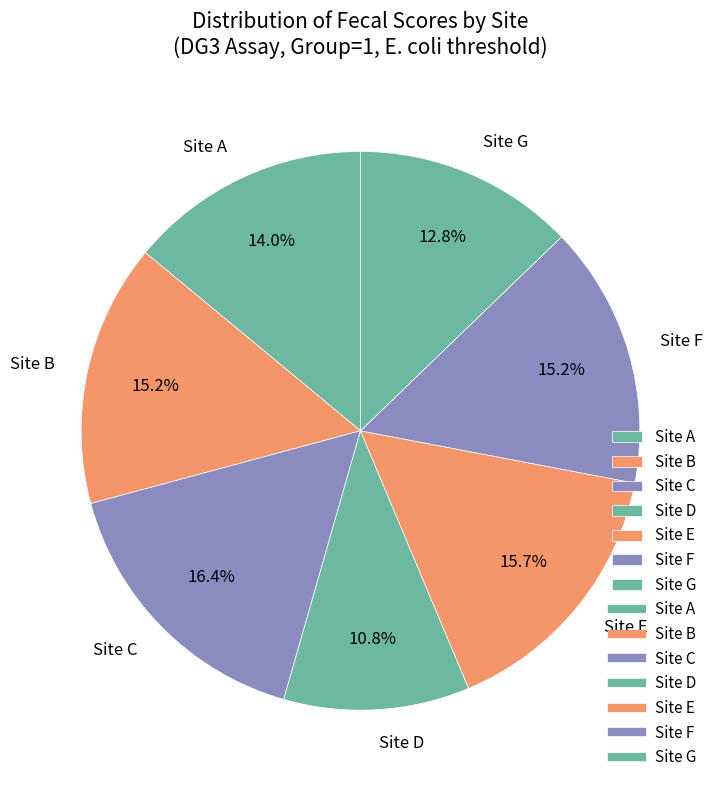

Is Site F the majority of the pie?

No